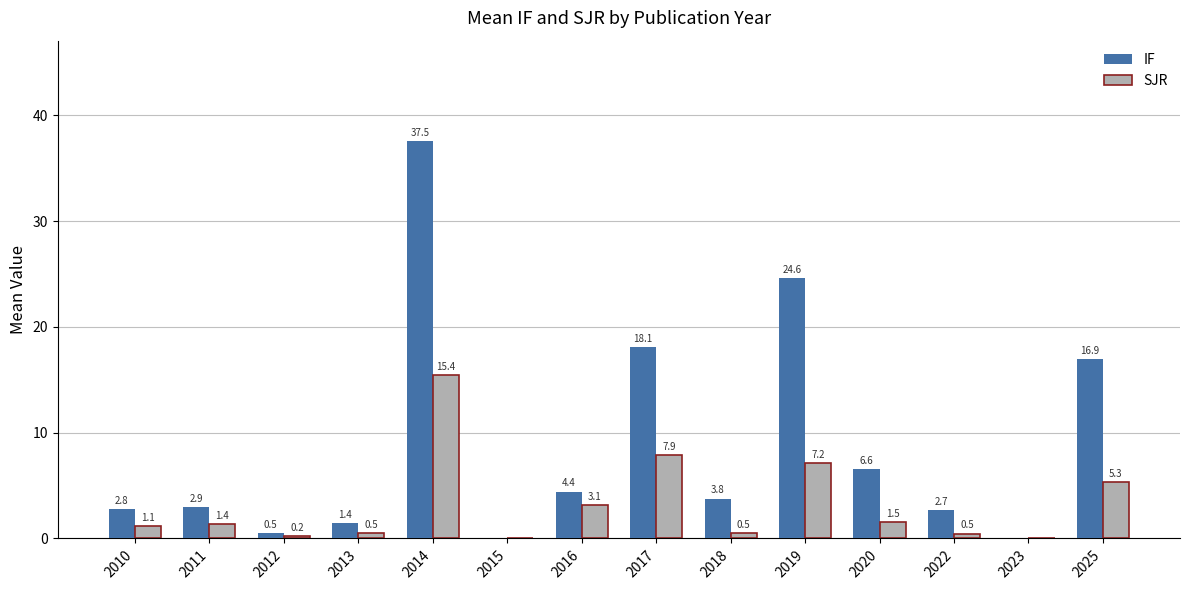

Where does the IF series first go above 3?

2014